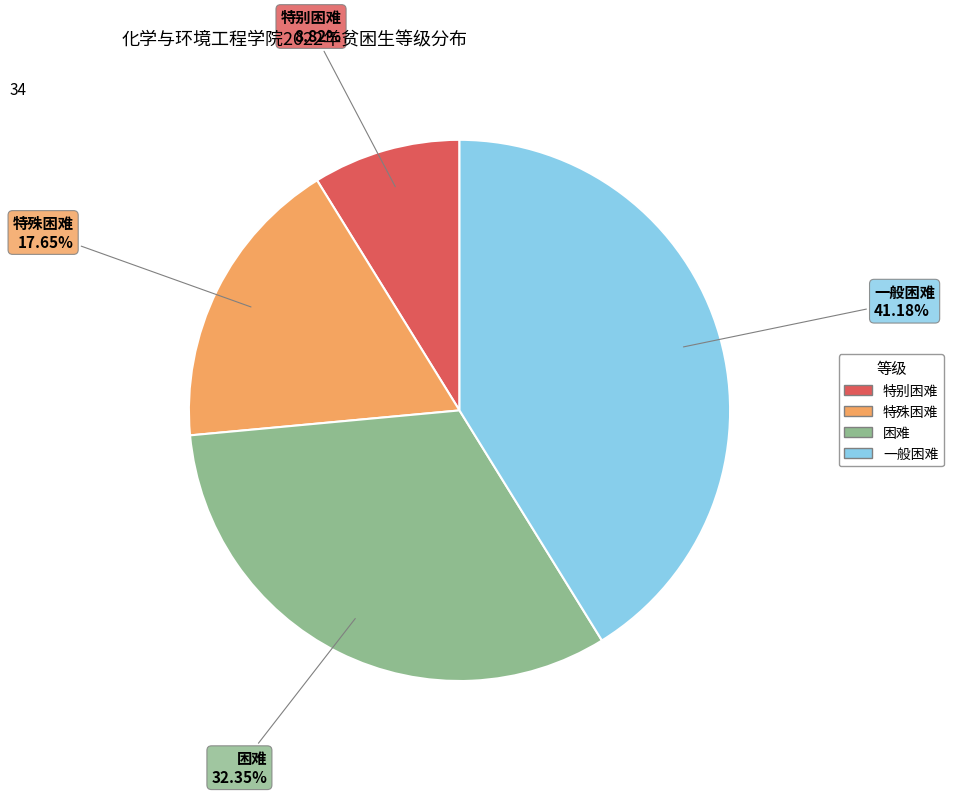

Rank the categories by value from highest to lowest.

一般困难, 困难, 特殊困难, 特别困难